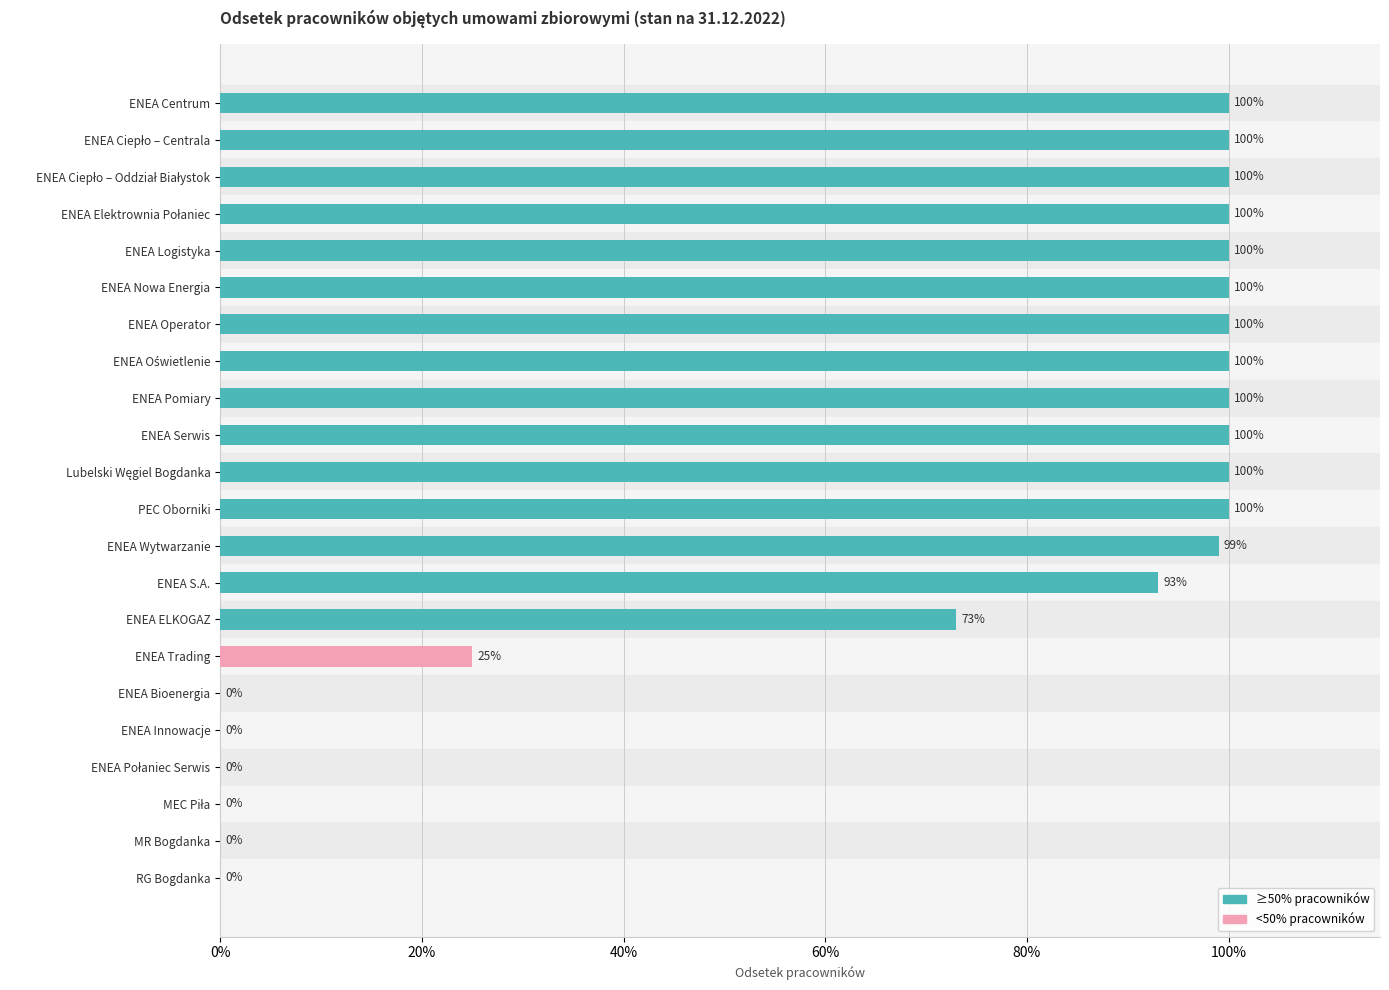

Does the chart contain any negative values?

No